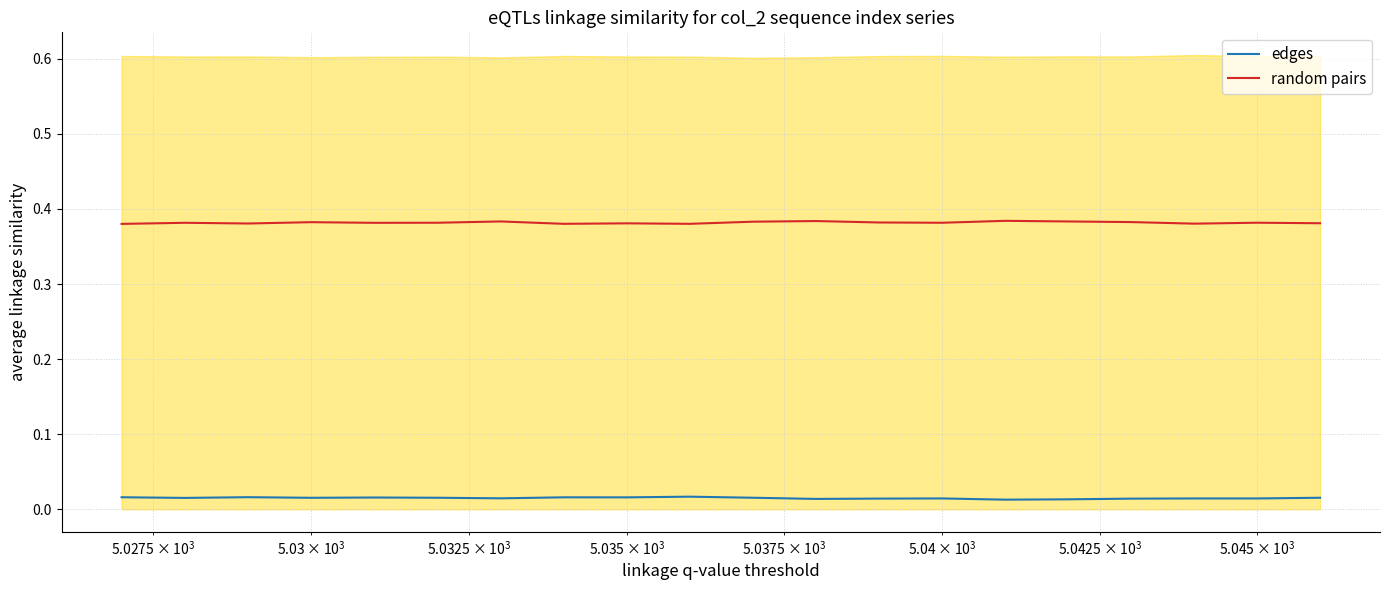

Is it true that edges equals 0.0 at 19?

False